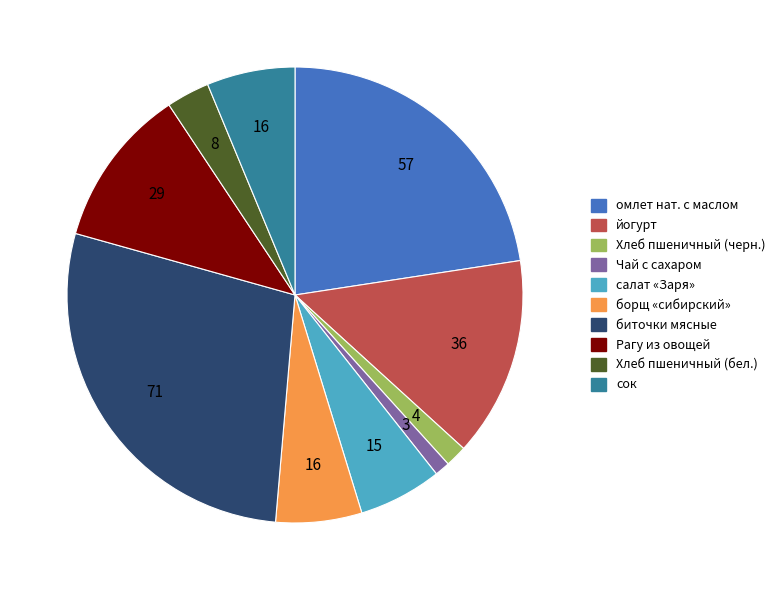

Is there a majority slice in this chart?

No